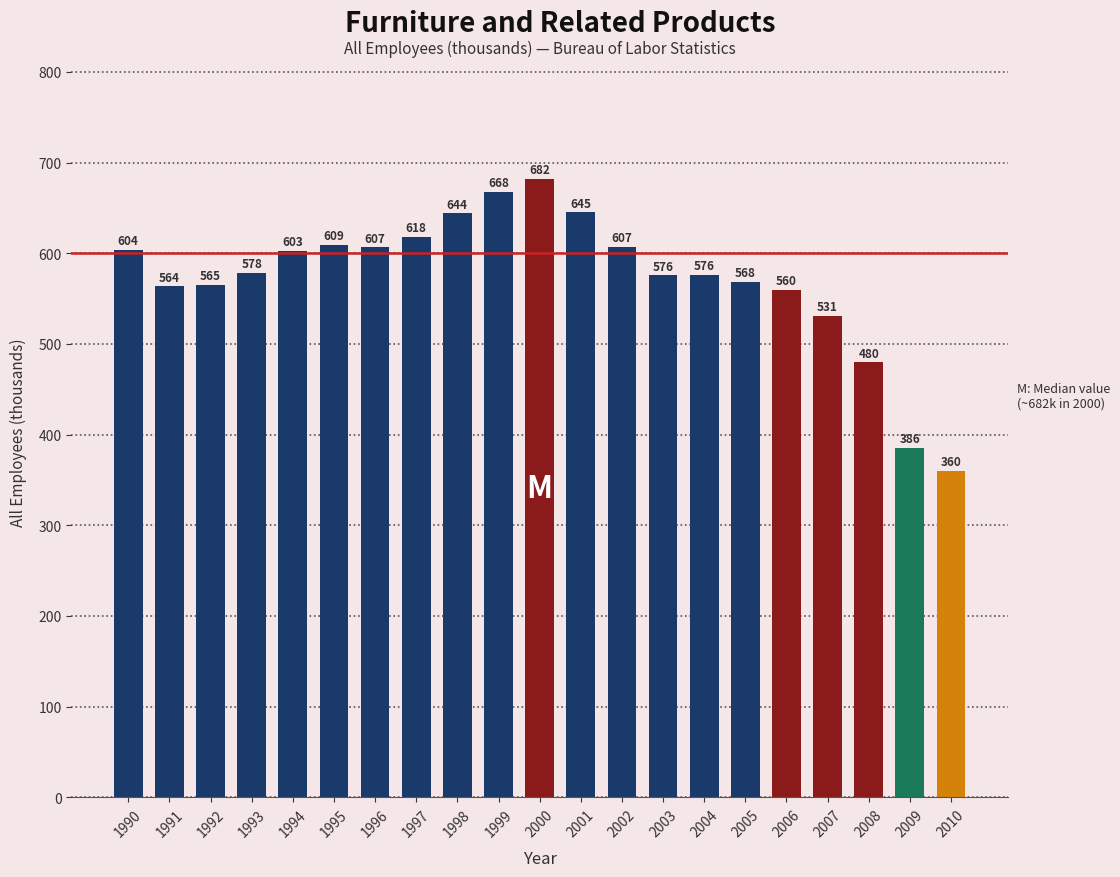

Does the chart contain stacked bars?

No